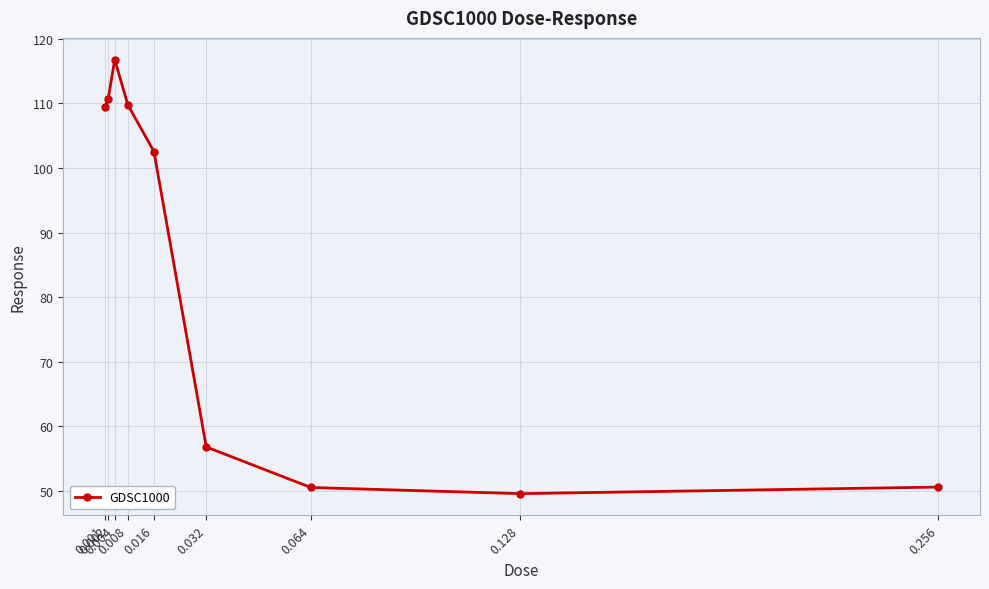

What is the approximate value at 0.064?

50.5